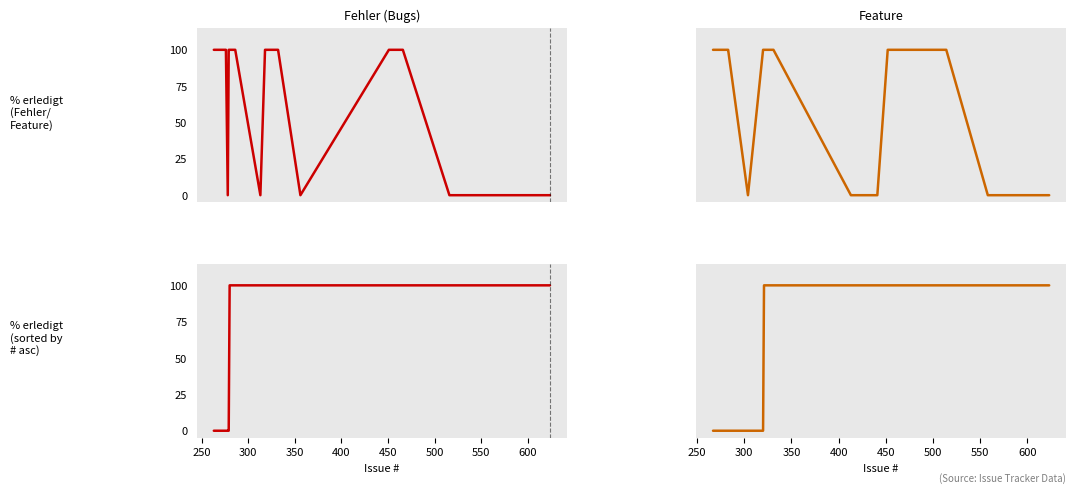

Where do Feature and Fehler first cross each other?

19 and 20